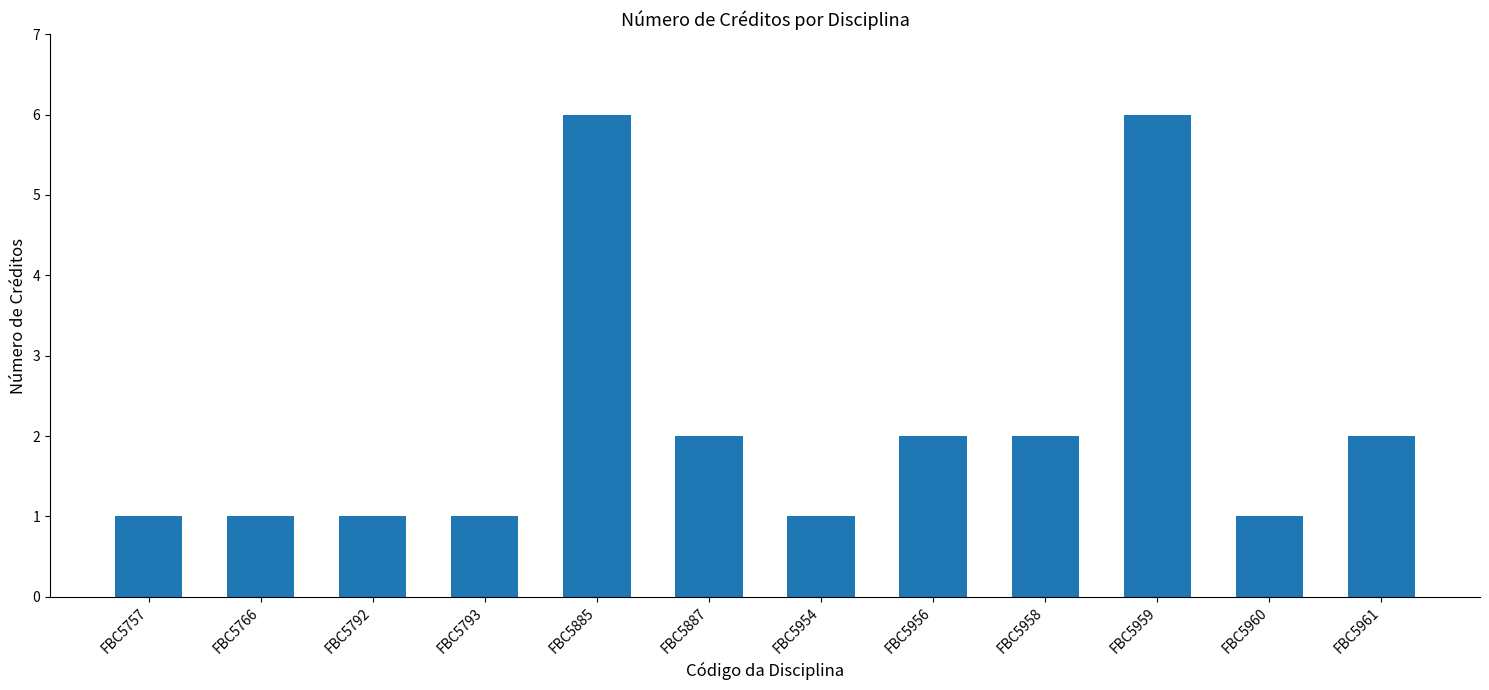

What is the value of the 2nd bar from the left?

1